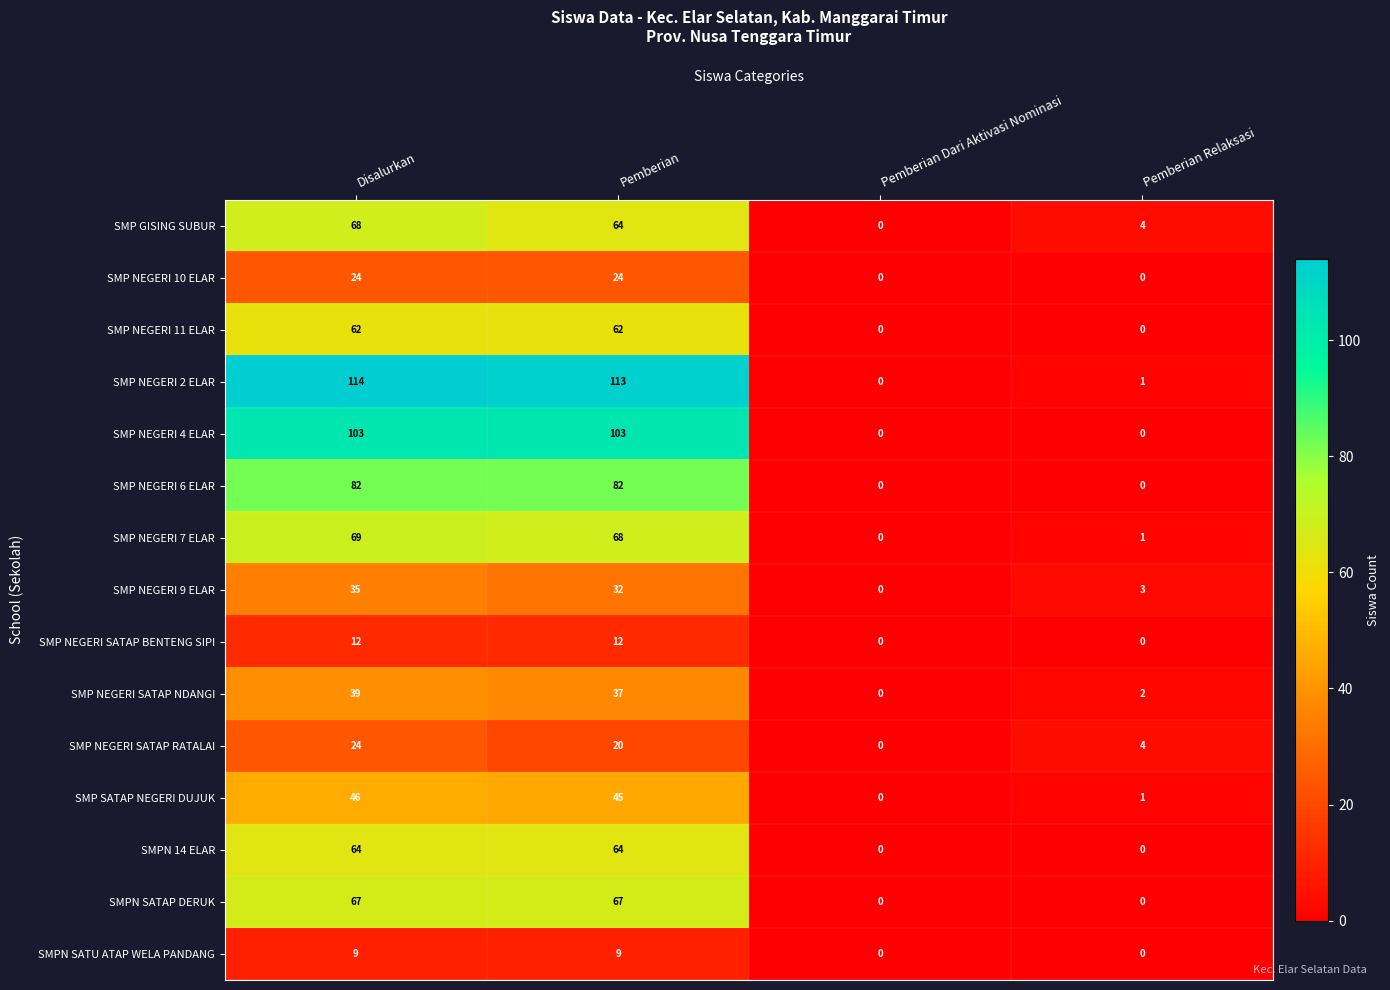

Read the SMP NEGERI 2 ELAR value at Disalurkan.

114